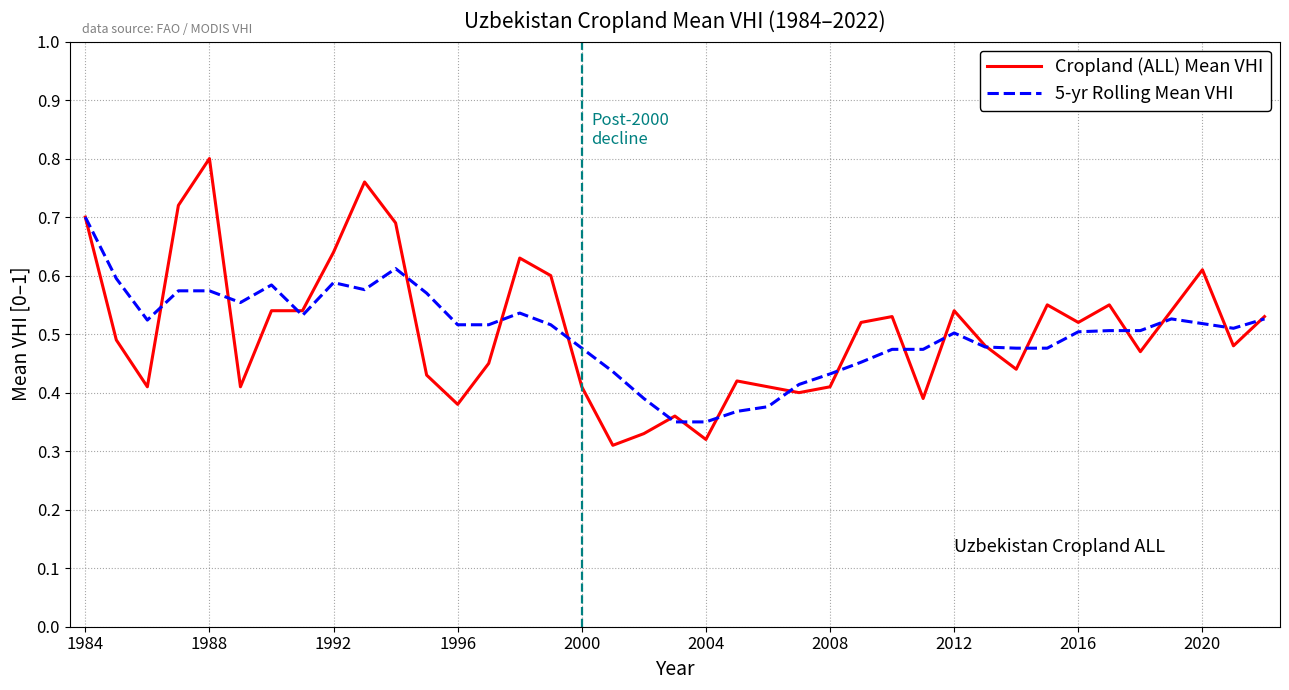

Count the number of data series in this chart.

2